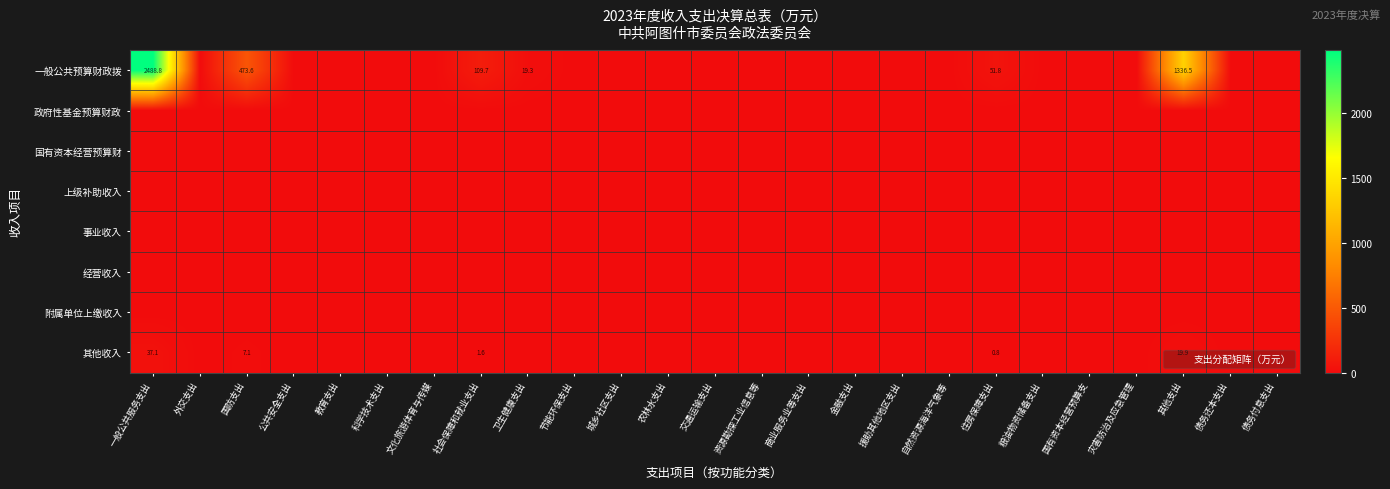

The value of 国有资本经营预算财 at 公共安全支出 is 0.0. True or false?

True